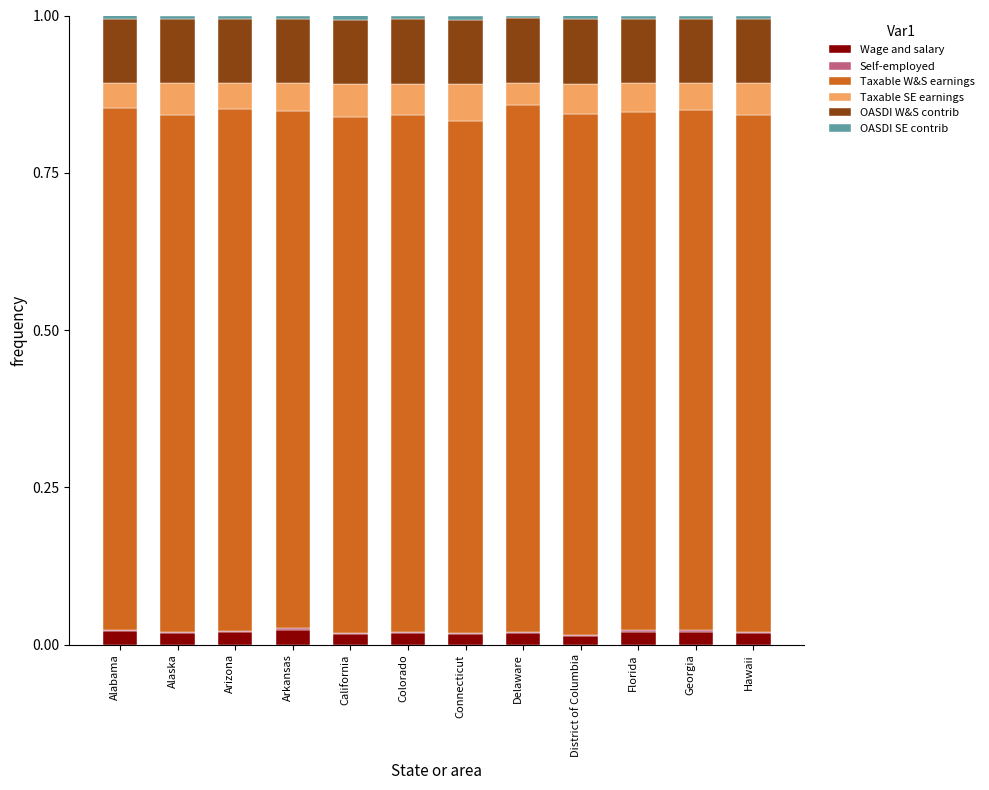

What is the label of the 3rd bar from the right?

Florida